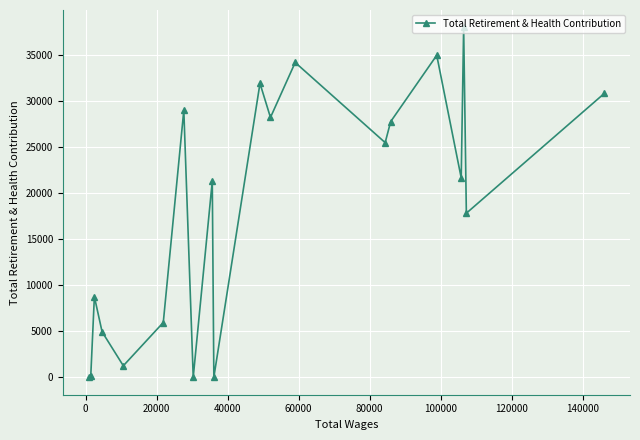

What is the maximum value shown in the chart?

37946